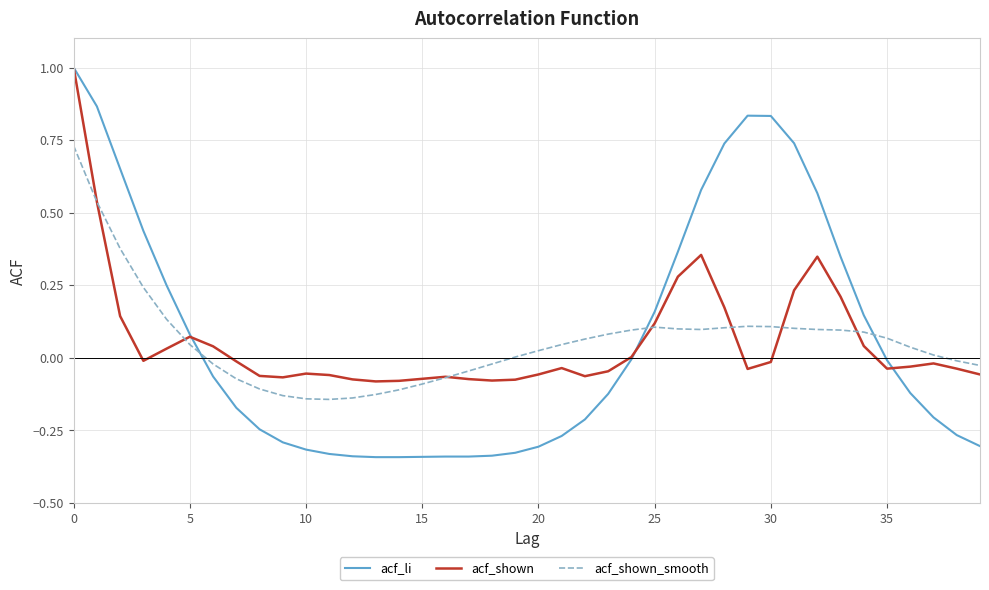

Which series has the largest range (max minus min)?

acf_li